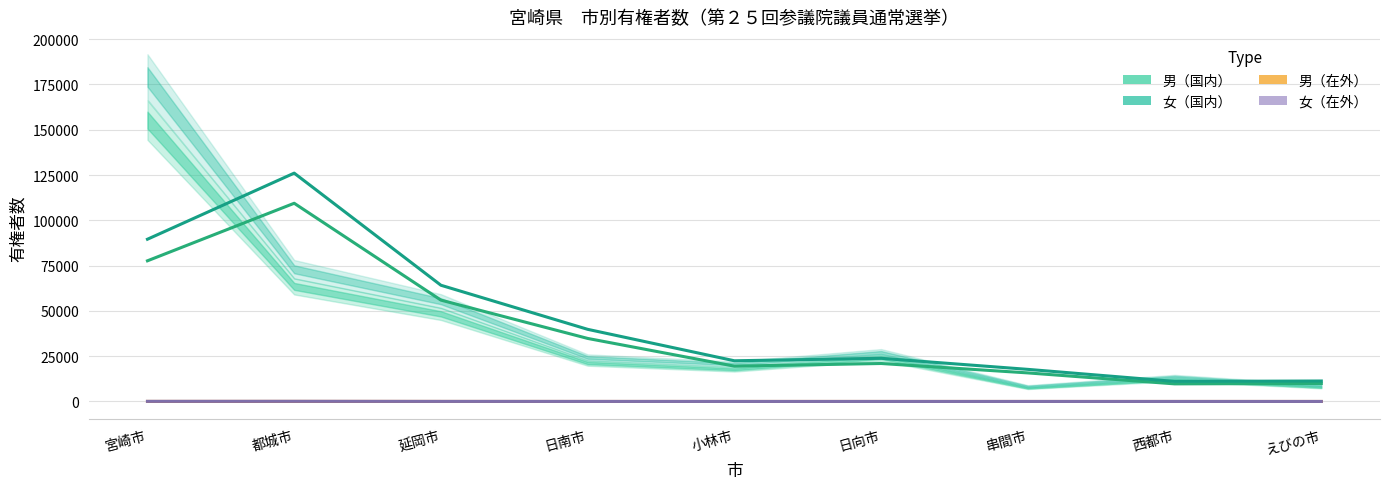

Reading left to right, extract all data points from this chart.

男（国内）: 宮崎市=77647.0	都城市=109408.5	延岡市=55945.5	日南市=34802.5	小林市=19499.5	日向市=20963.0	串間市=15768.5	西都市=9721.0	えびの市=9935.5
女（国内）: 宮崎市=89559.5	都城市=126041.0	延岡市=64154.0	日南市=39823.0	小林市=22467.0	日向市=23832.0	串間市=17724.0	西都市=11077.0	えびの市=11297.0
男（在外）: 宮崎市=27.5	都城市=43.5	延岡市=25.5	日南市=13.0	小林市=11.5	日向市=12.5	串間市=6.0	西都市=5.5	えびの市=9.5
女（在外）: 宮崎市=71.5	都城市=93.0	延岡市=39.0	日南市=25.5	小林市=15.5	日向市=14.0	串間市=11.0	西都市=13.0	えびの市=12.5